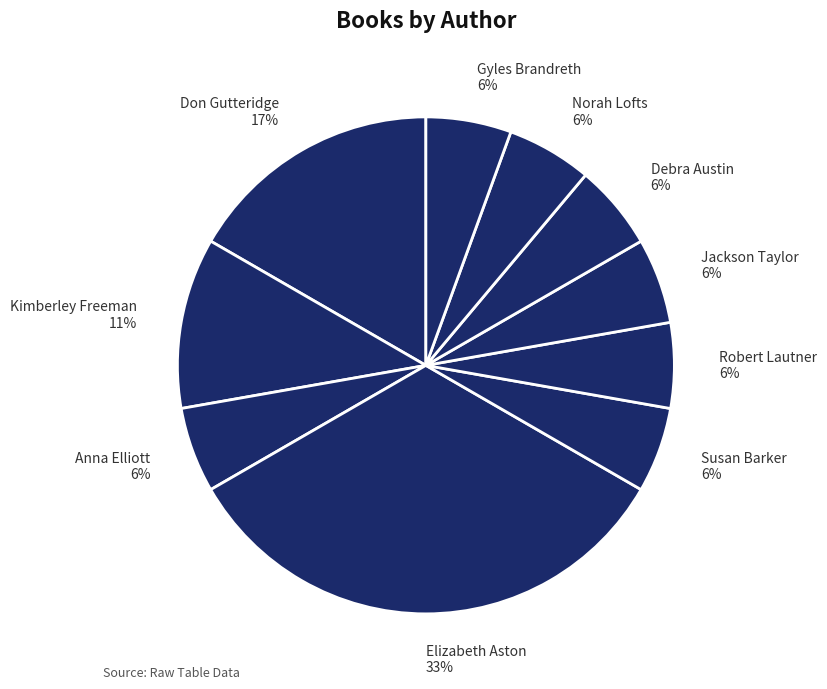

What is the largest slice in the pie chart?

Elizabeth Aston 33%